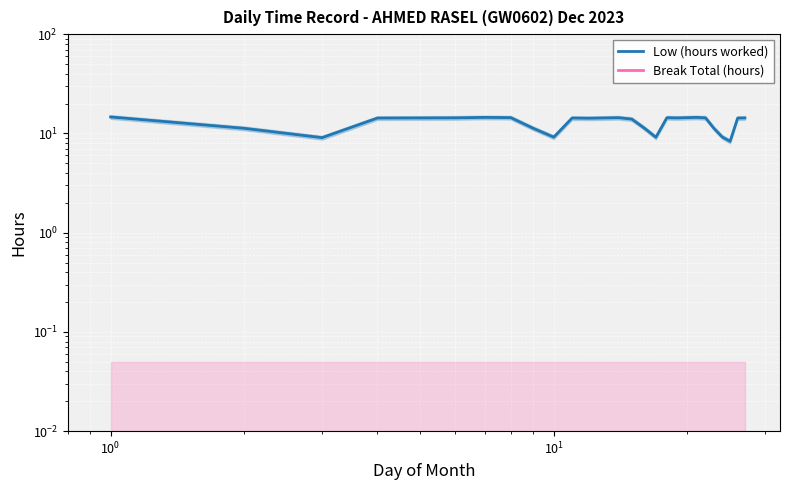

Reading right to left, transcribe all the data shown in this chart.

Low (hours worked): 14.3	14.3	8.3	9.2	11.2	14.3	14.5	14.3	14.4	9.1	11.3	13.9	14.4	14.2	14.3	9.2	11.2	14.4	14.5	14.3	14.3	9.1	11.3	14.7
Break Total (hours): 0.0	0.0	0.0	0.0	0.0	0.0	0.0	0.0	0.0	0.0	0.0	0.0	0.0	0.0	0.0	0.0	0.0	0.0	0.0	0.0	0.0	0.0	0.0	0.0